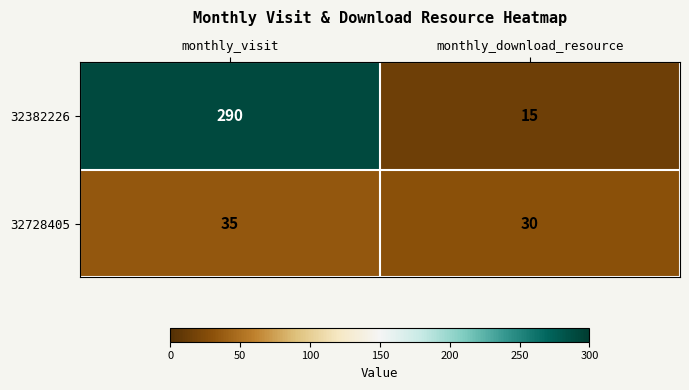

Which series has the widest spread of values?

32382226